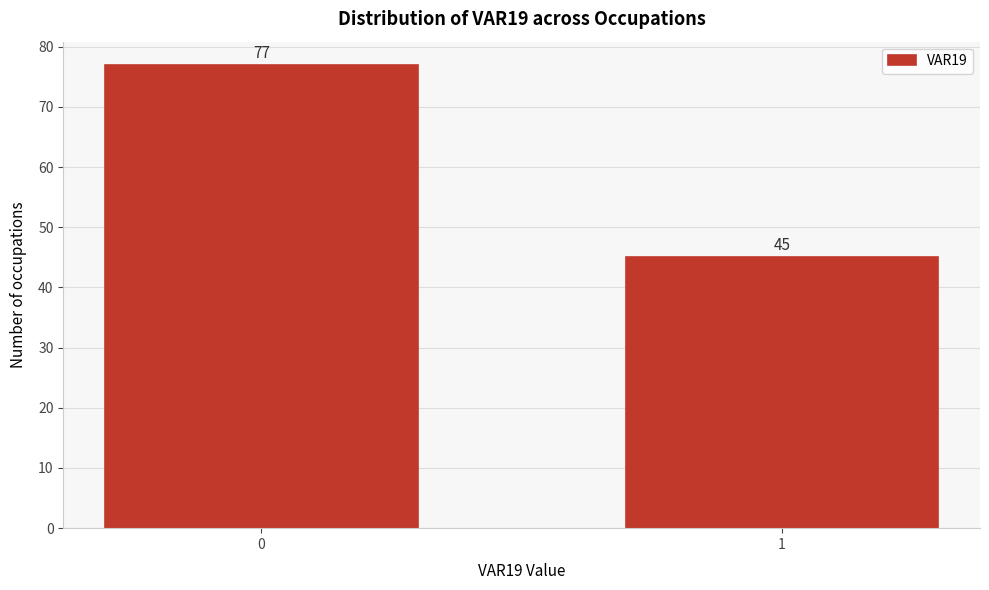

Reading left to right, extract all data points from this chart.

0=77	1=45